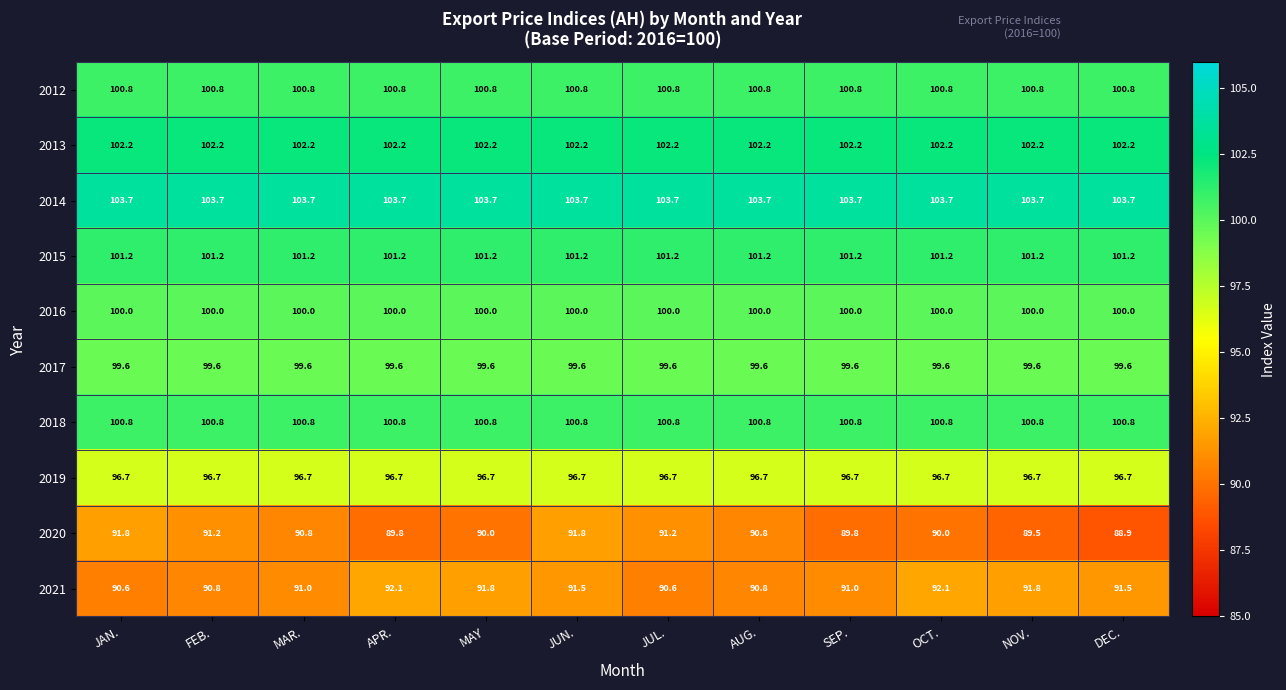

Between MAR. and JUN., which series saw the biggest shift?

2020